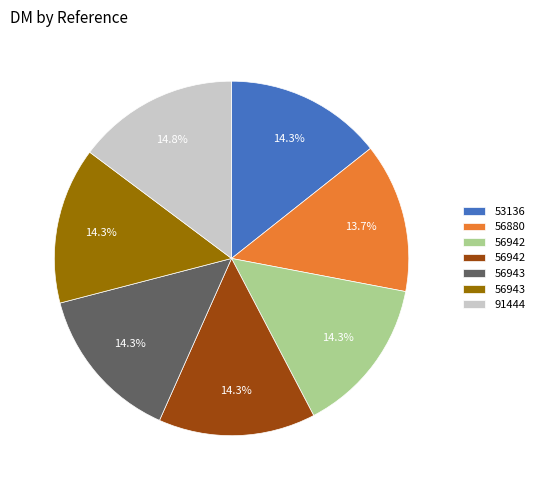

Does any single category account for the majority?

No